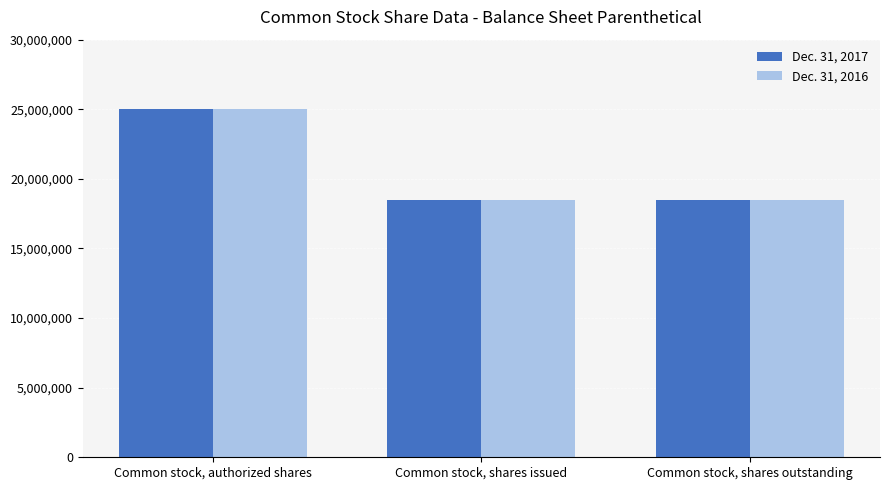

What is the value of the Dec. 31, 2016 bar at the 3rd from the left?

18500000